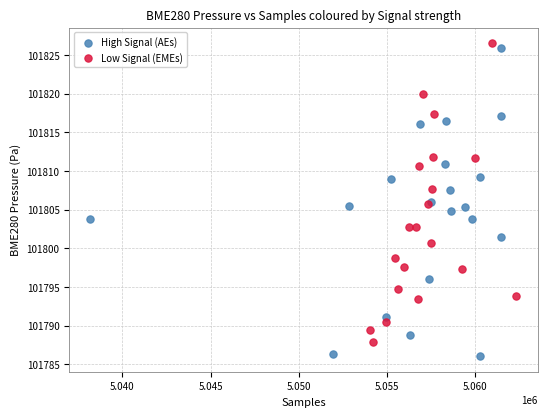

Which series contains the lowest Y value?

High Signal (AEs)